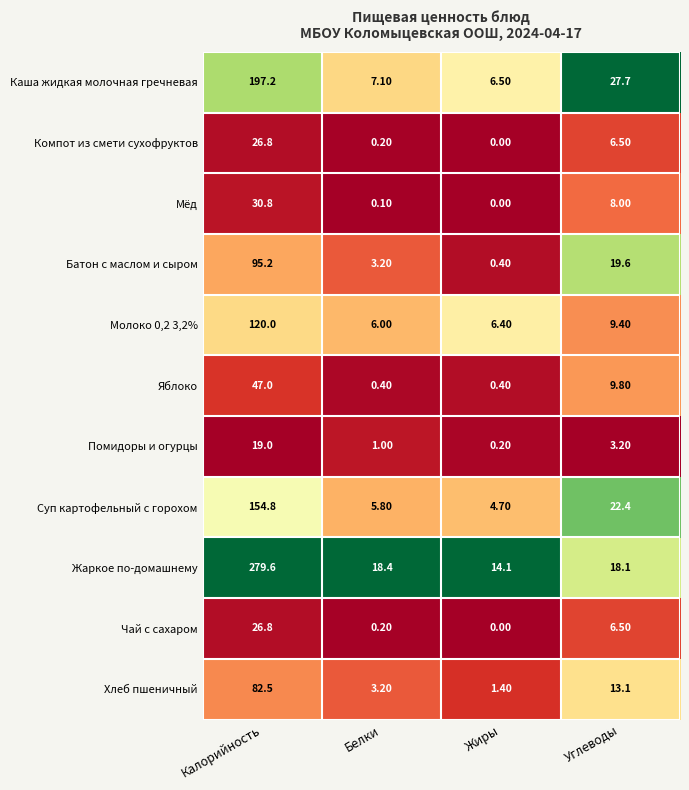

Which series changed the most between Калорийность and Жиры?

Жаркое по-домашнему